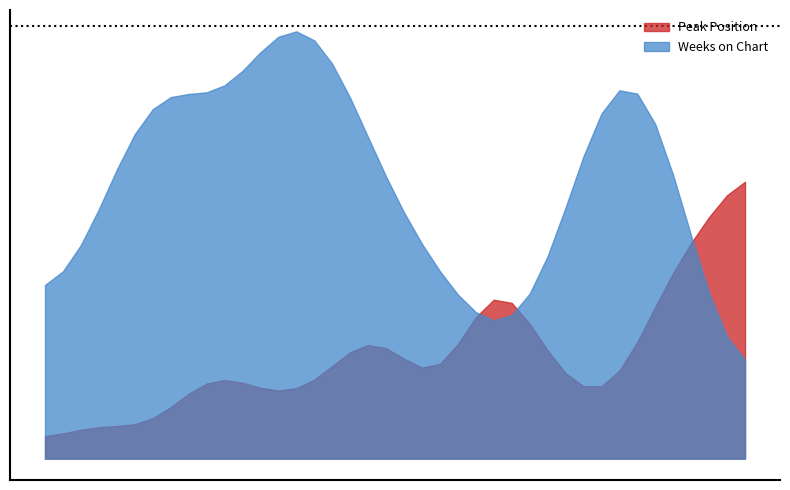

What is the sum of all Weeks on Chart values?

1030